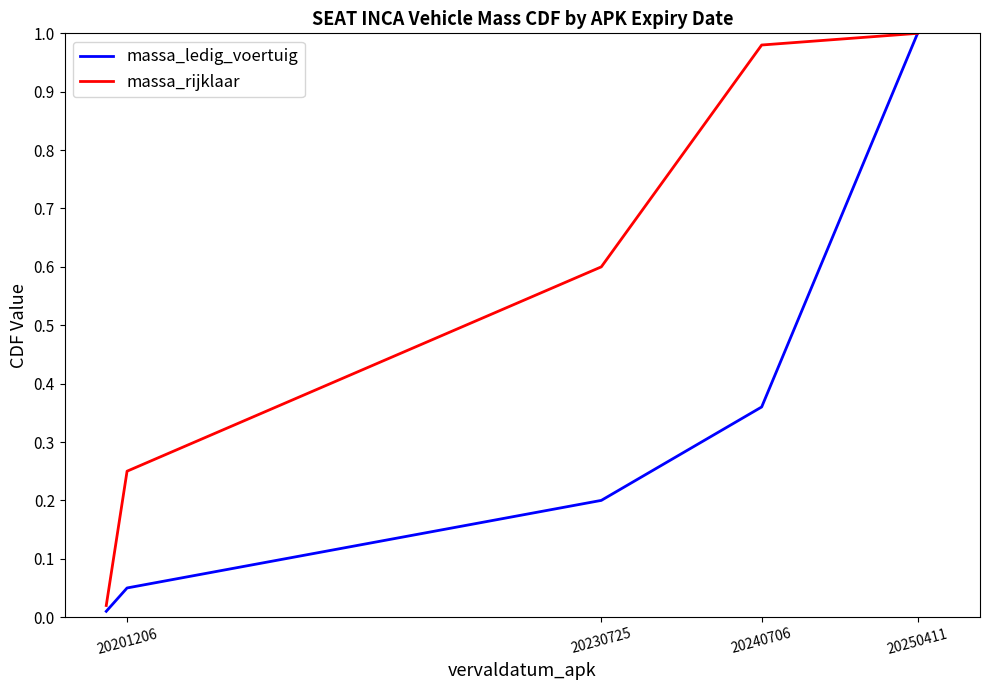

Which series has the largest total across all categories?

massa_rijklaar